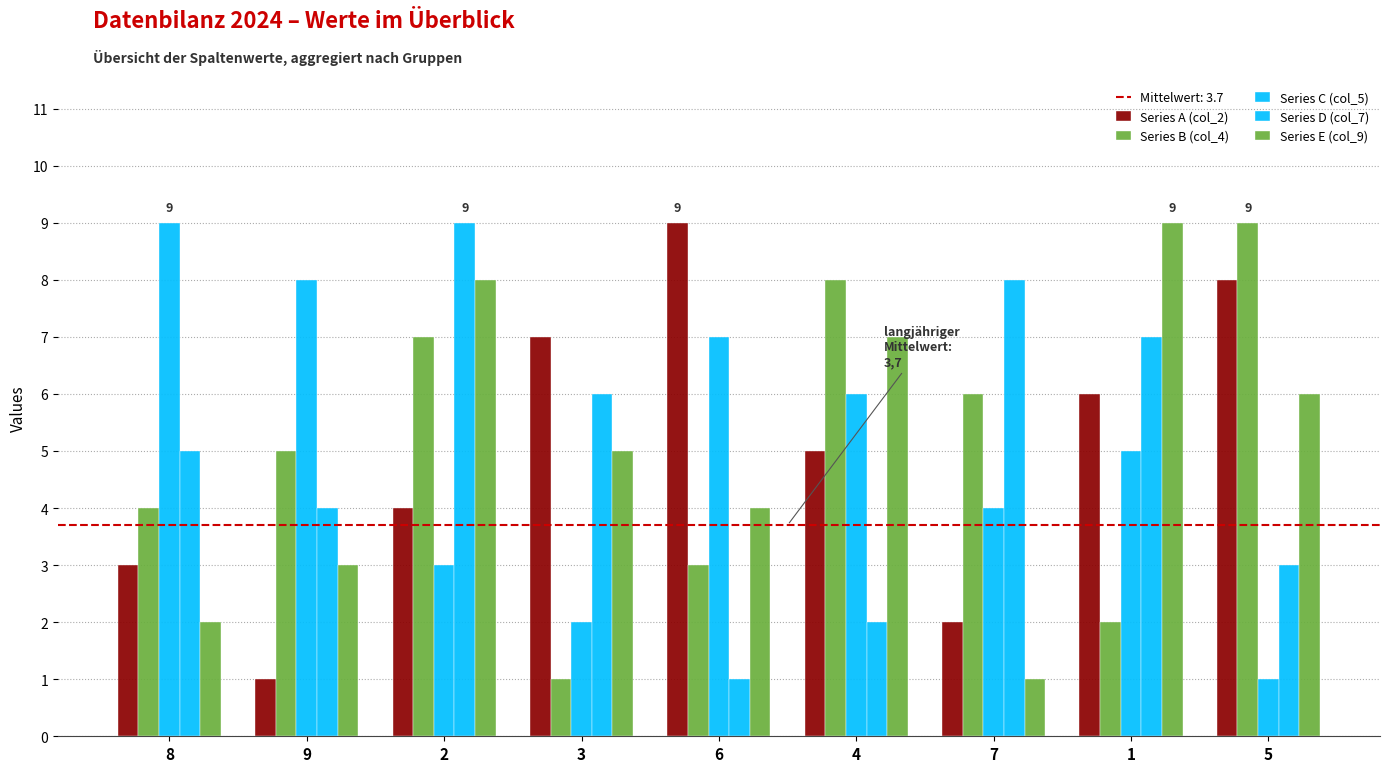

Which series changed the most between 8 and 9?

Series A (col_2)